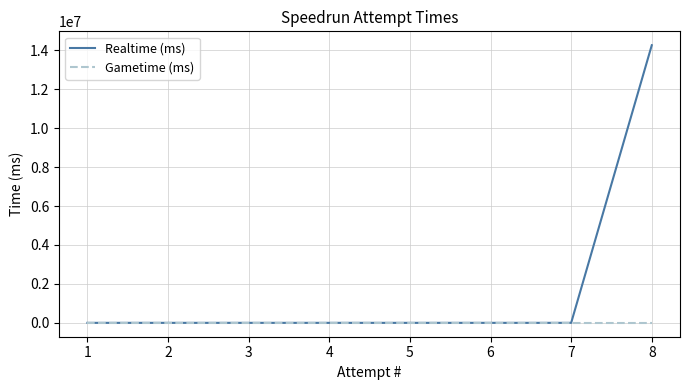

Is this an area chart (filled region under the line)?

No